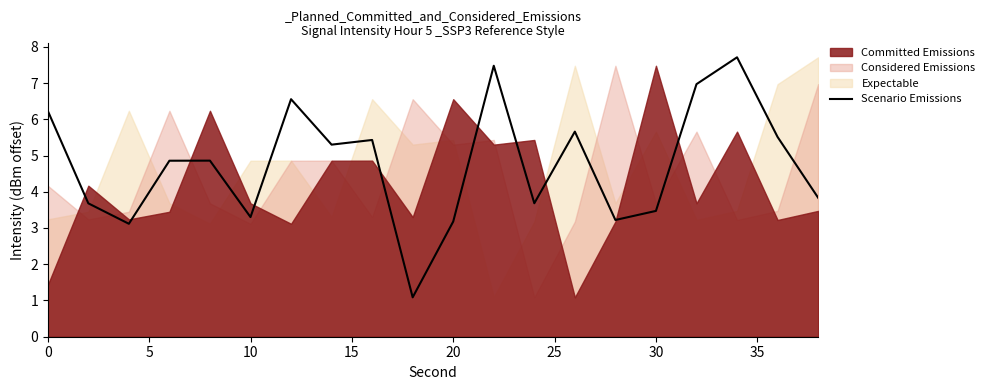

The value of Scenario Emissions at 10 is 5.4. True or false?

False